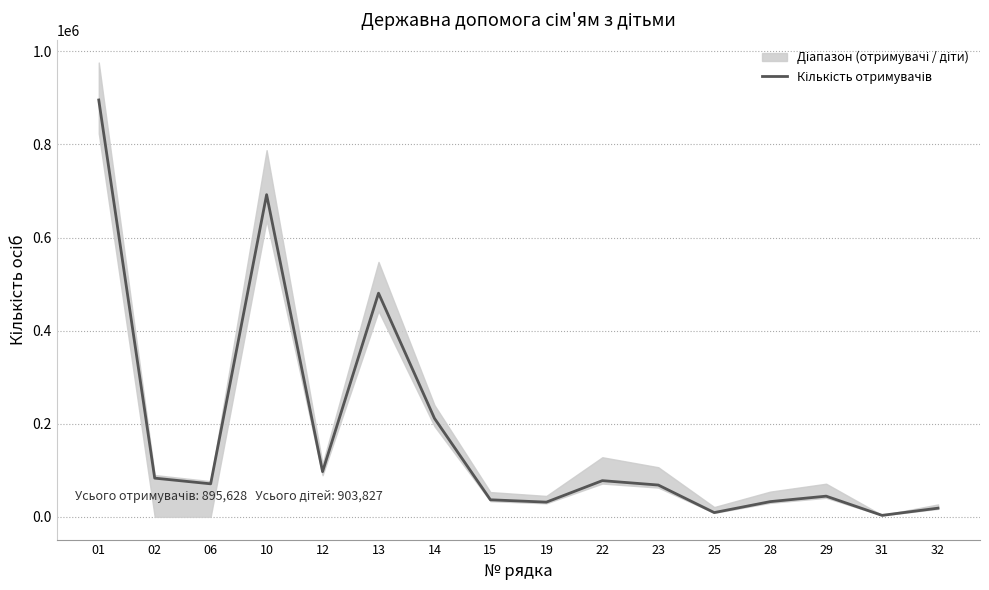

Is this an area chart (filled region under the line)?

No